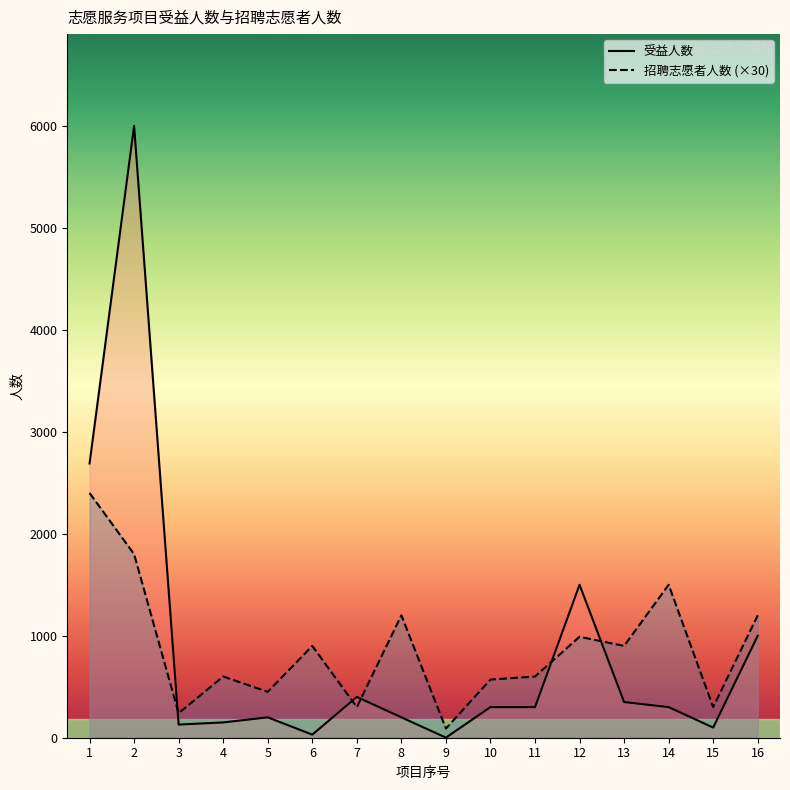

What is the value of the 招聘志愿者人数 point at the 8th from the left?

1200